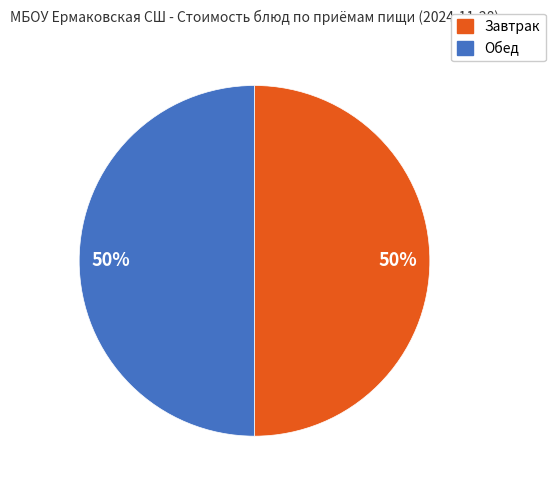

To the nearest percent, what is the average slice percentage?

50%